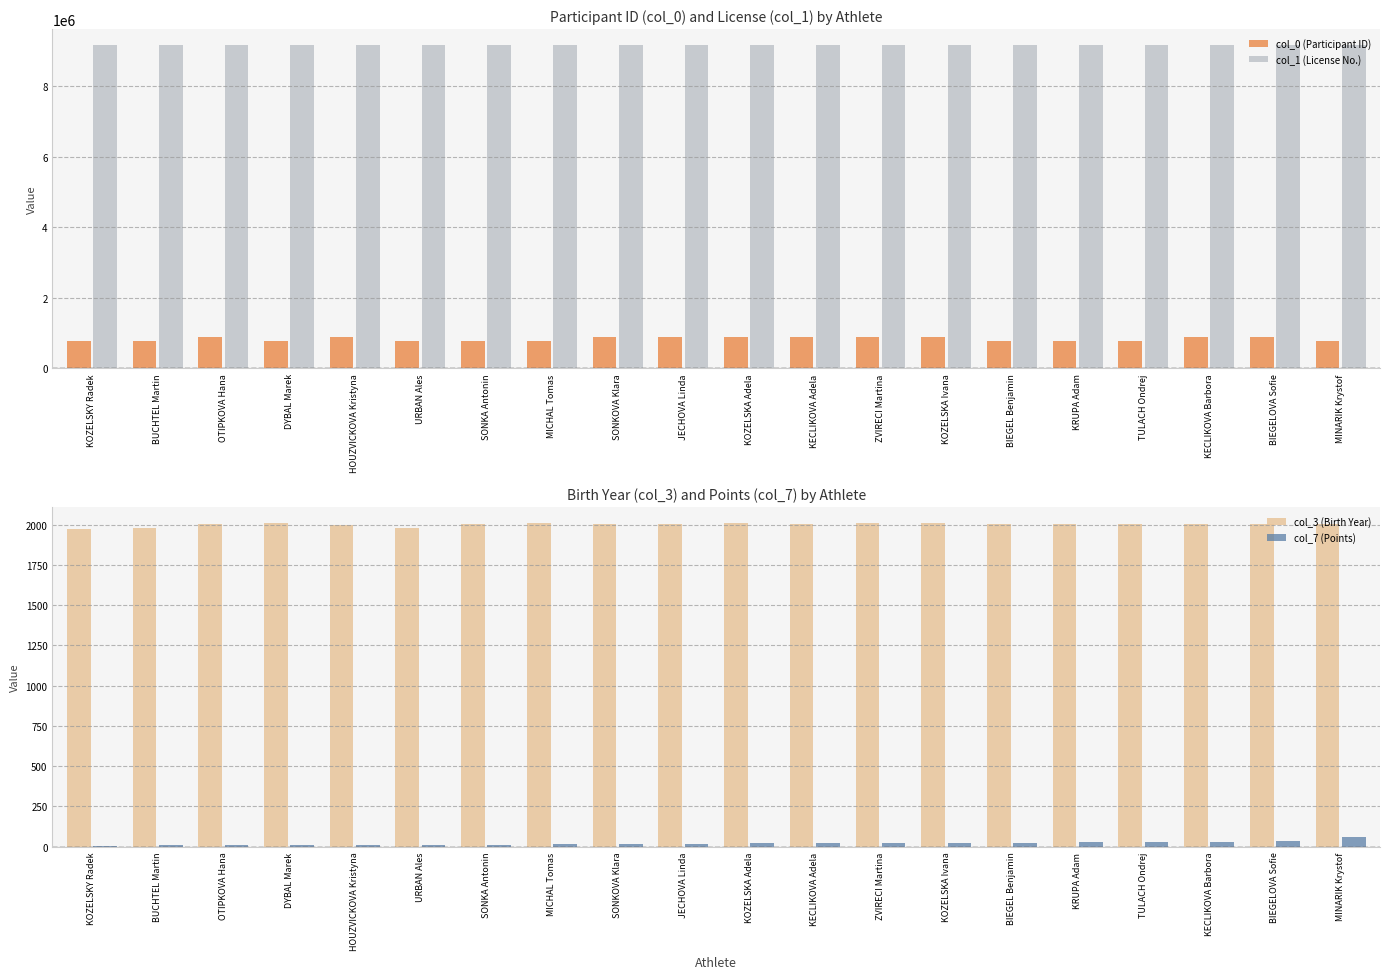

How many groups of bars are there?

20